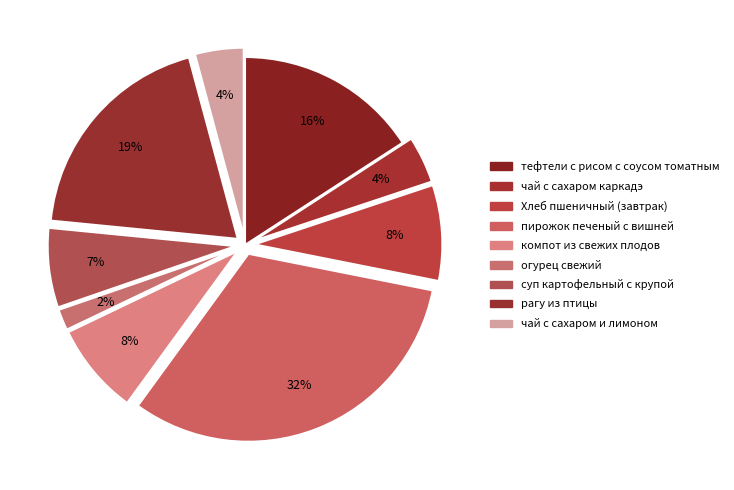

Combined, what portion of the pie is тефтели с рисом с соусом томатным and пирожок печеный с вишней?

47.7%